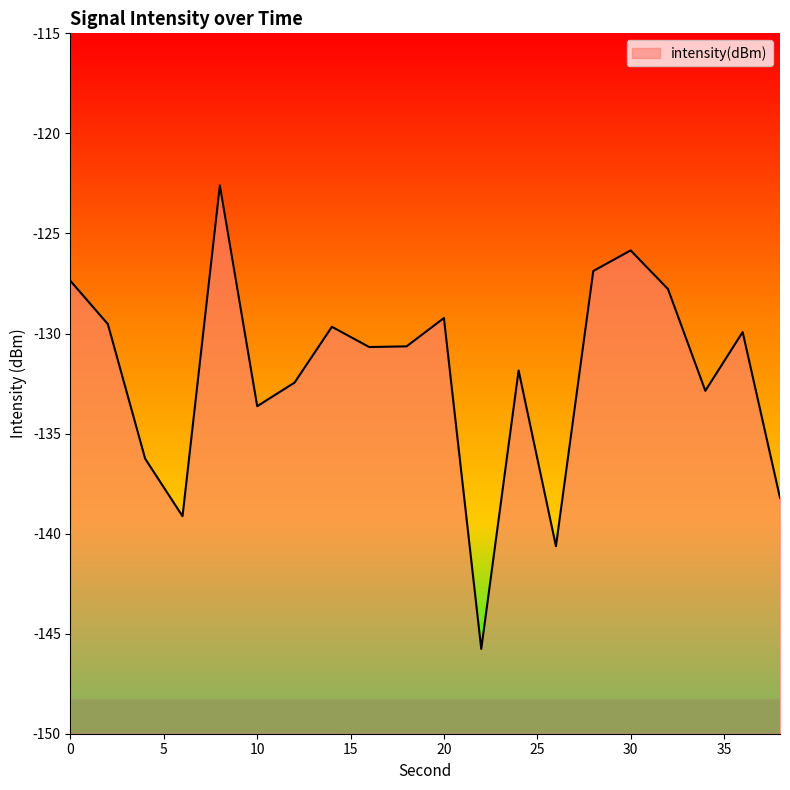

Rank the categories by value from lowest to highest.

22, 26, 6, 38, 4, 10, 34, 12, 24, 16, 18, 36, 14, 2, 20, 32, 0, 28, 30, 8